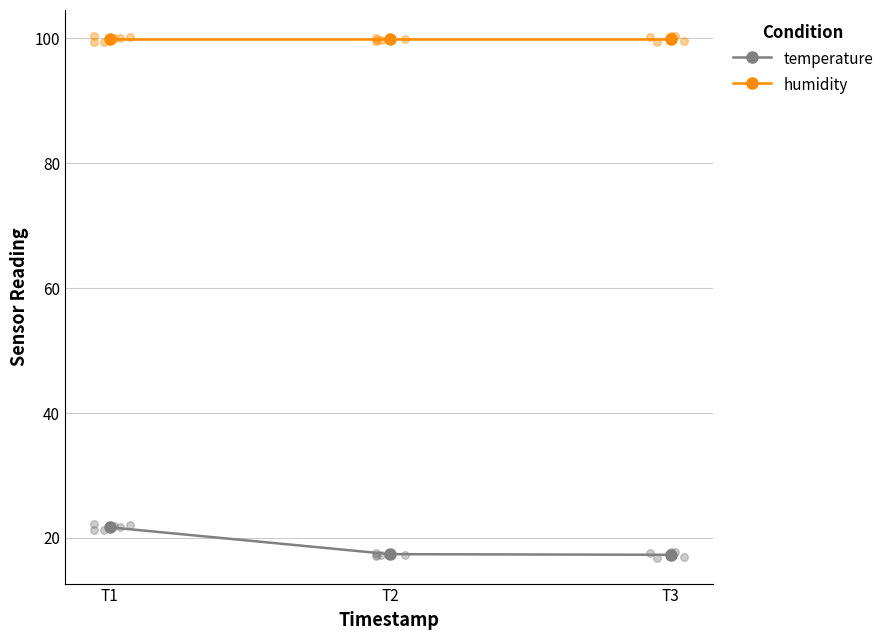

Which series has the widest spread of Y values?

temperature